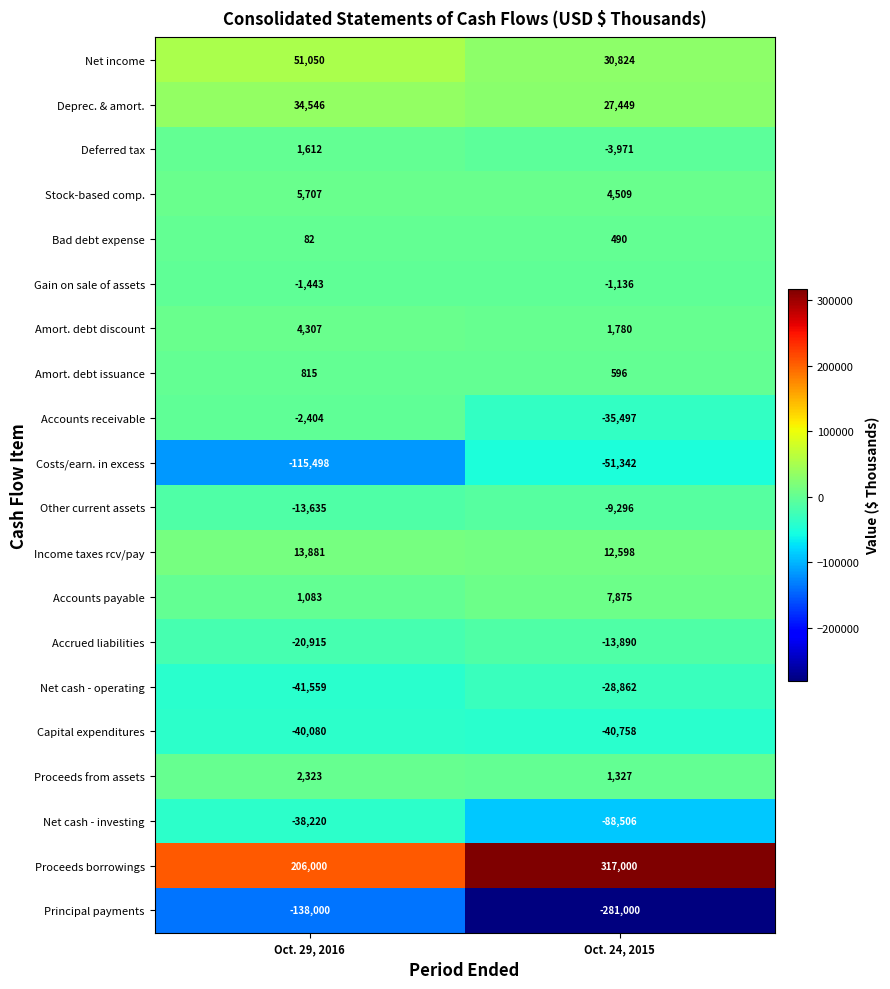

What is the spread (max minus min) of values at Oct. 24, 2015?

598000